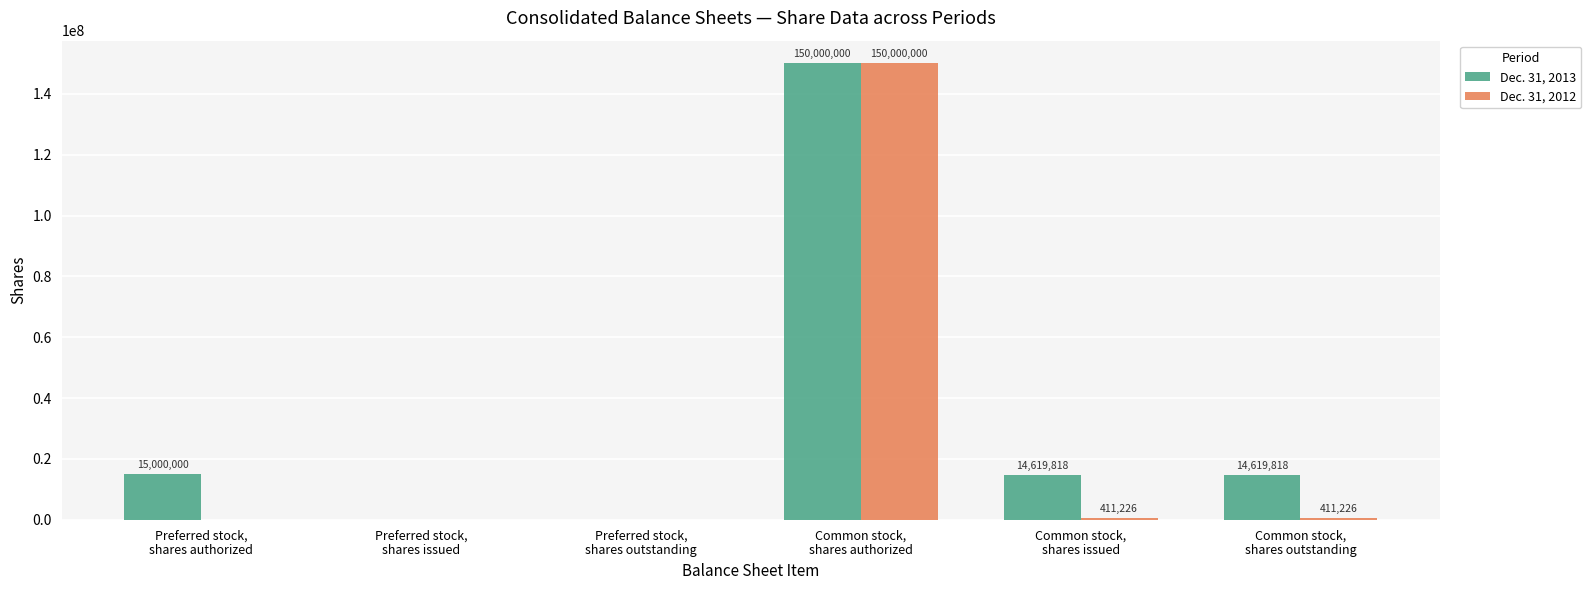

Which series has the largest total across all categories?

Dec. 31, 2013